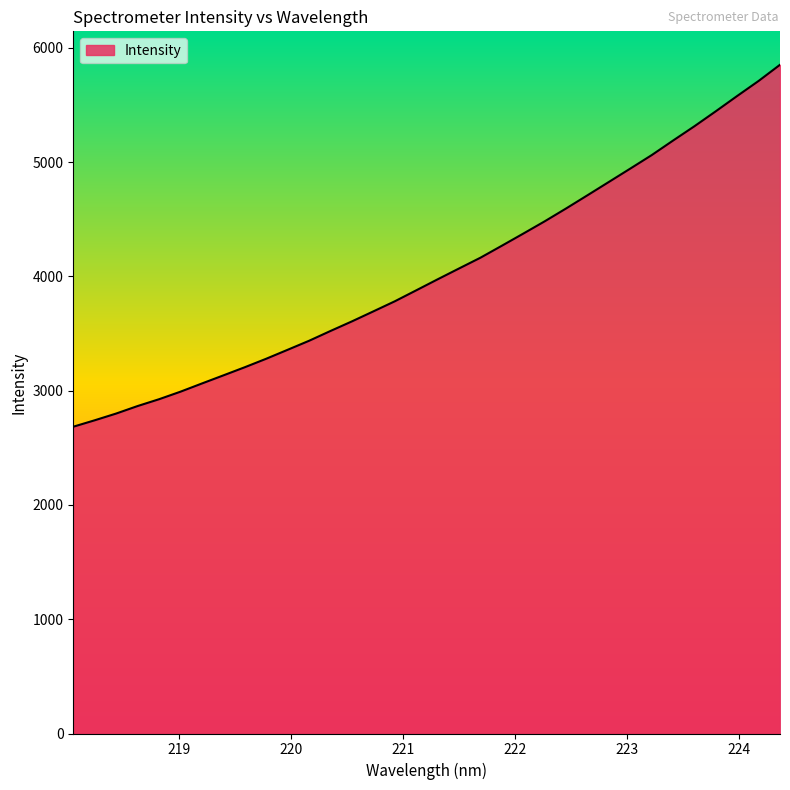

What is the difference between the second highest and second lowest values?

2969.2